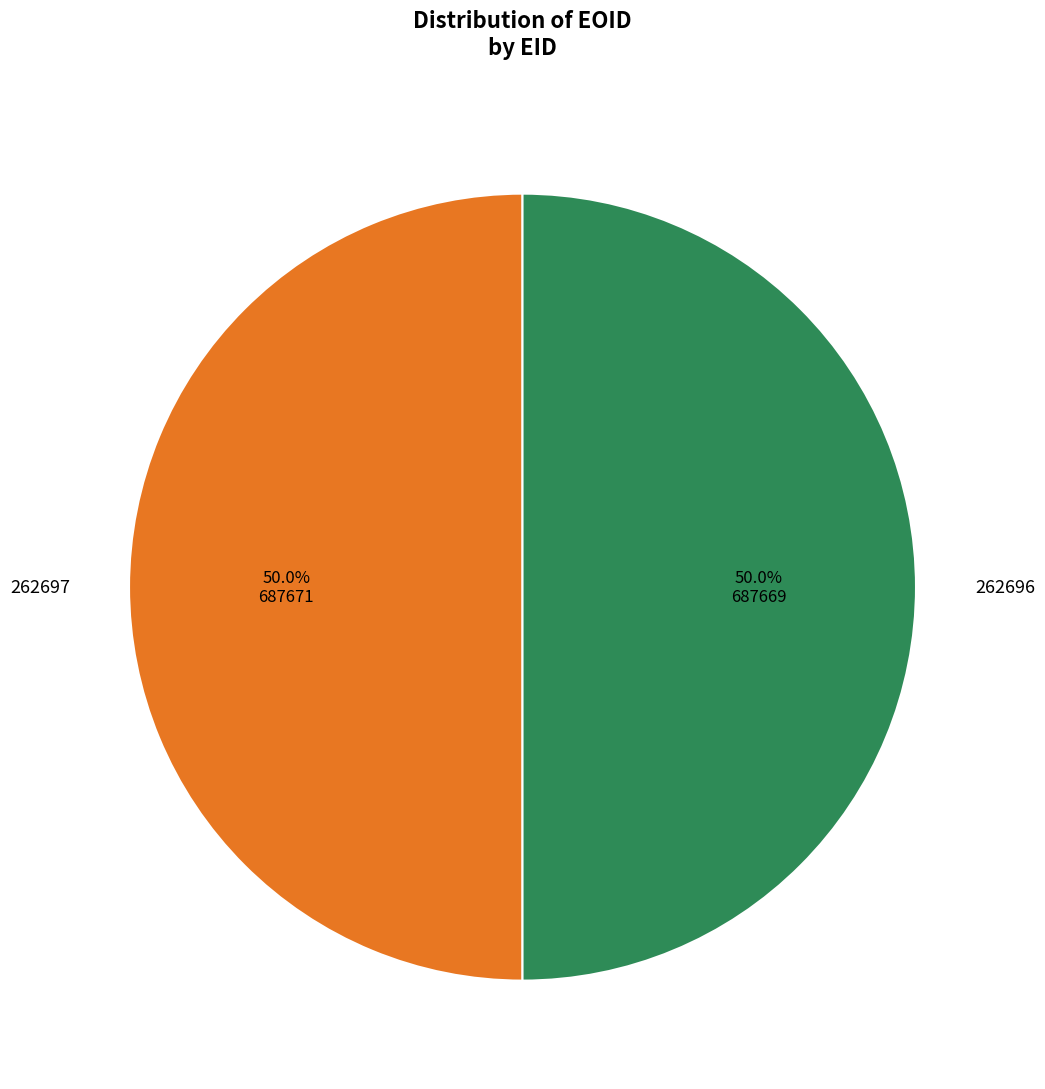

How many slices are in this pie chart?

2